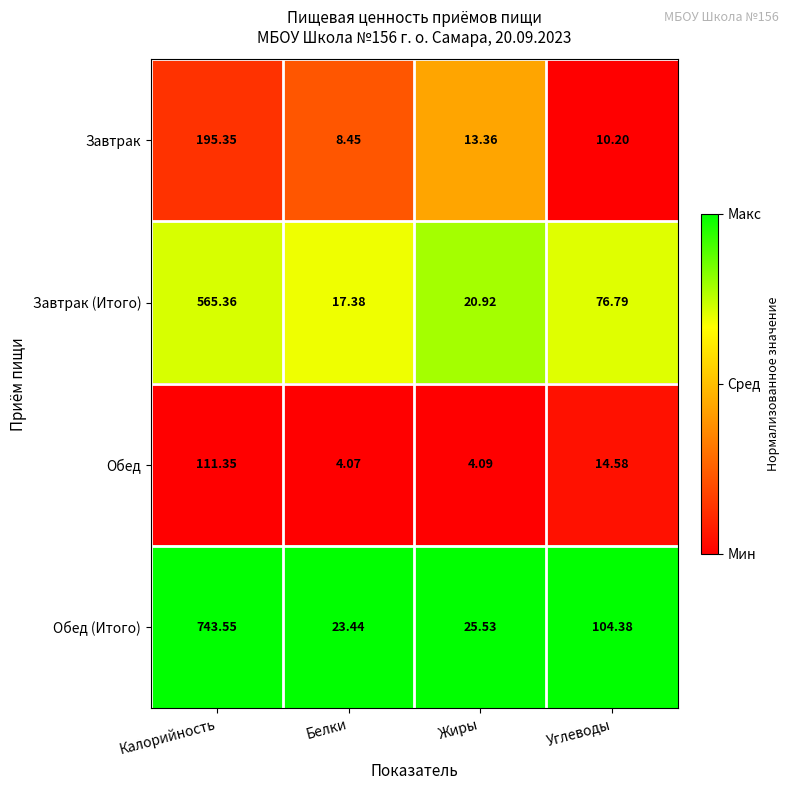

Which category has the lowest value across all series?

Белки